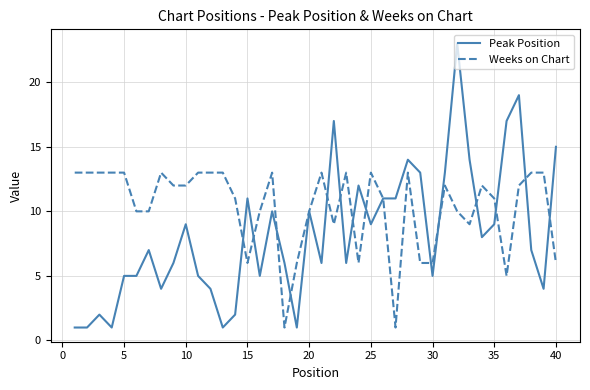

List the series in order of their overall mean, highest first.

Weeks on Chart, Peak Position